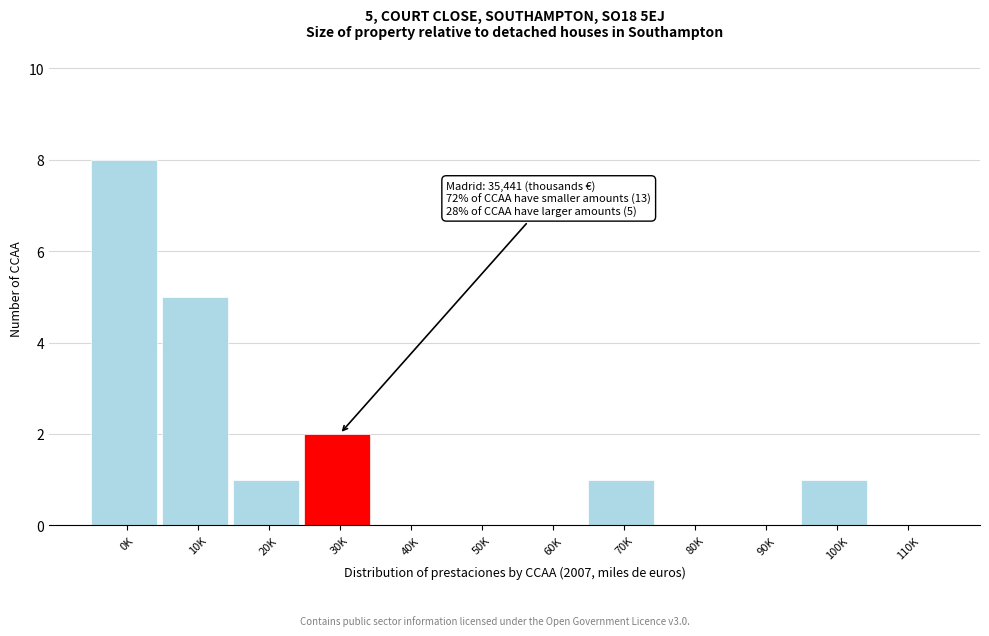

Reading left to right, transcribe all the data shown in this chart.

0K=8	10K=5	20K=1	30K=2	40K=0	50K=0	60K=0	70K=1	80K=0	90K=0	100K=1	110K=0